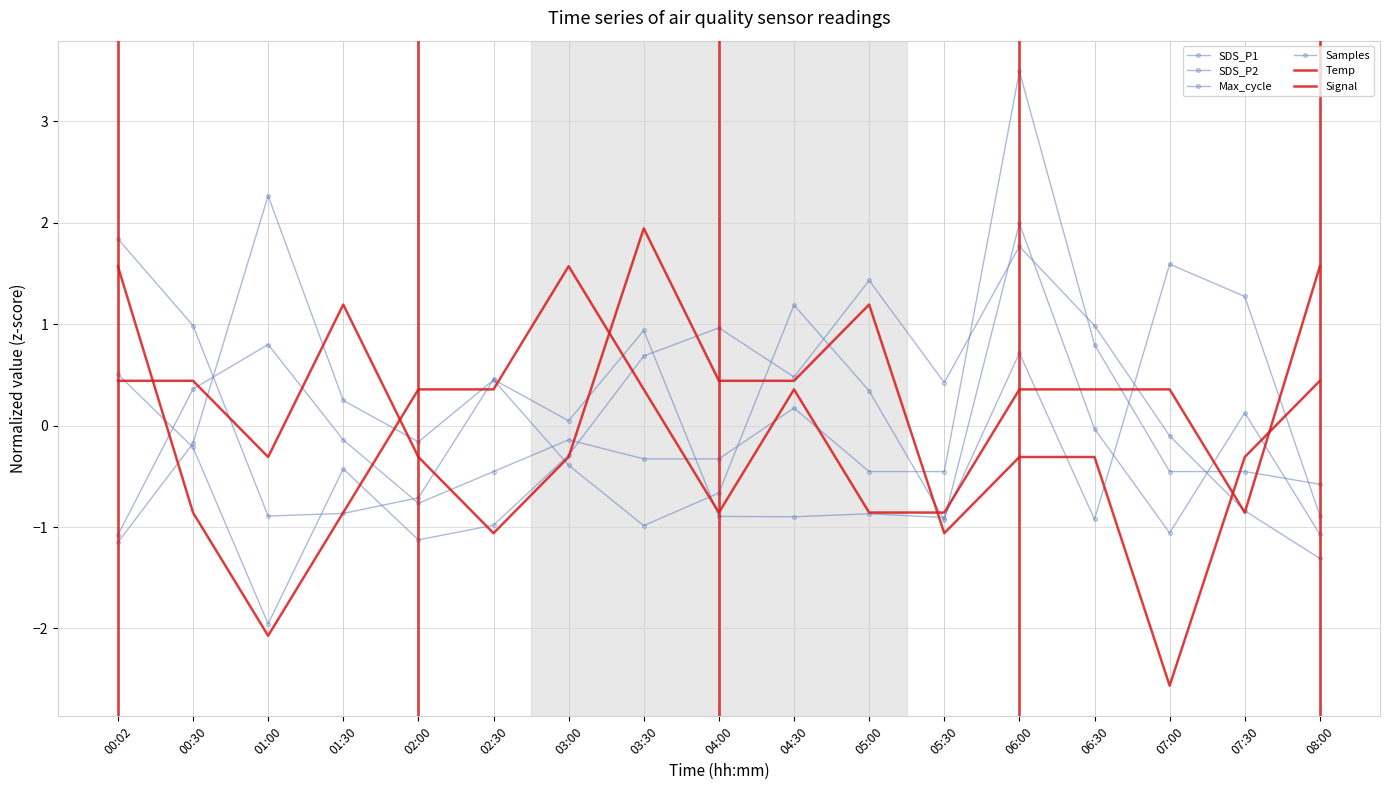

How many negative values does the Max_cycle series have?

9